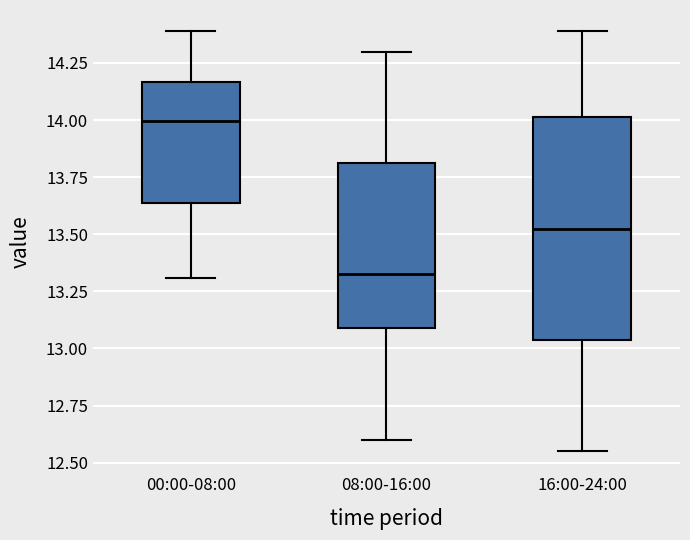

Where does the lower whisker of the box for 00:00-08:00 end on the y-axis? The values are not printed on the chart, so give them approximately, as read against the axis.

13.30